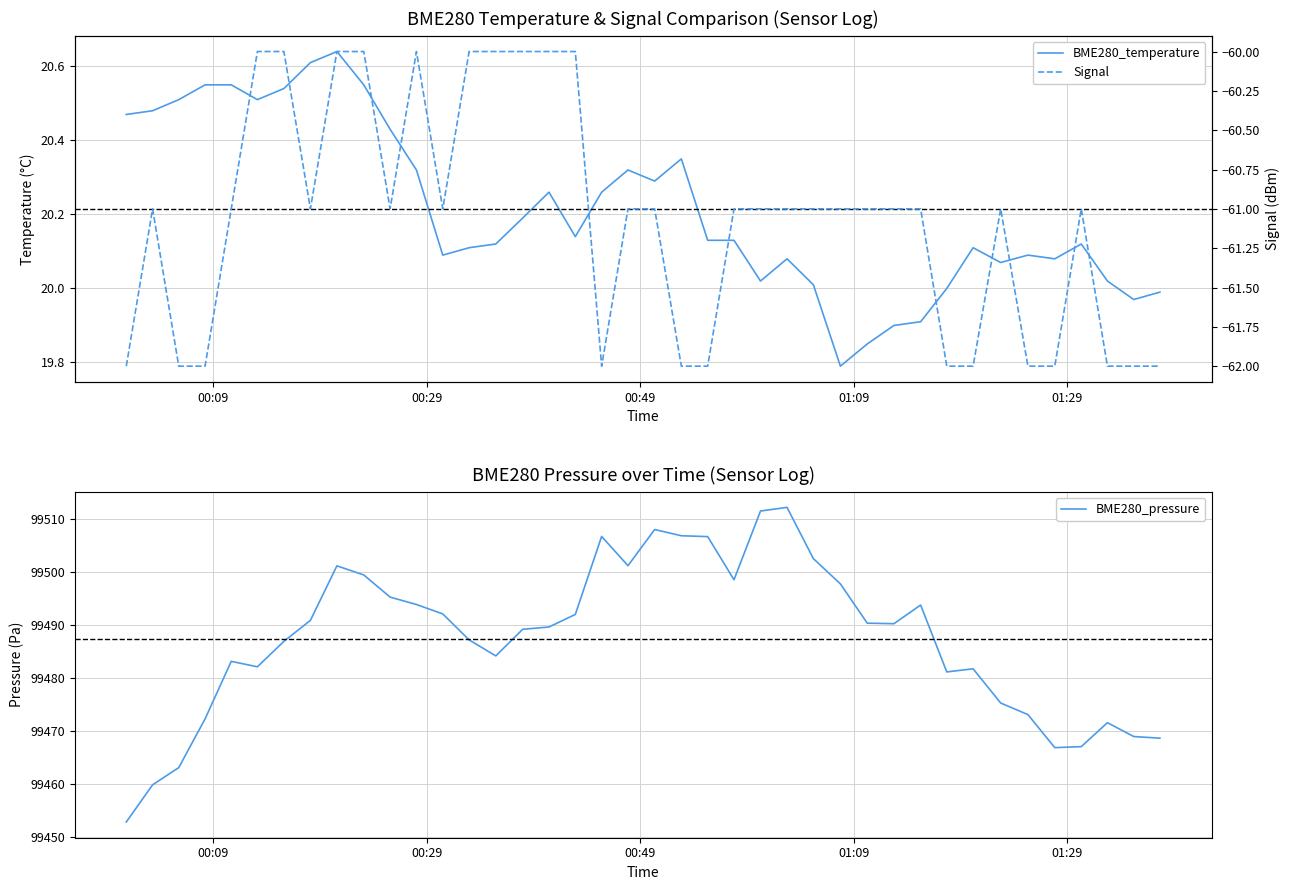

What is the maximum value for BME280_pressure?

99512.3